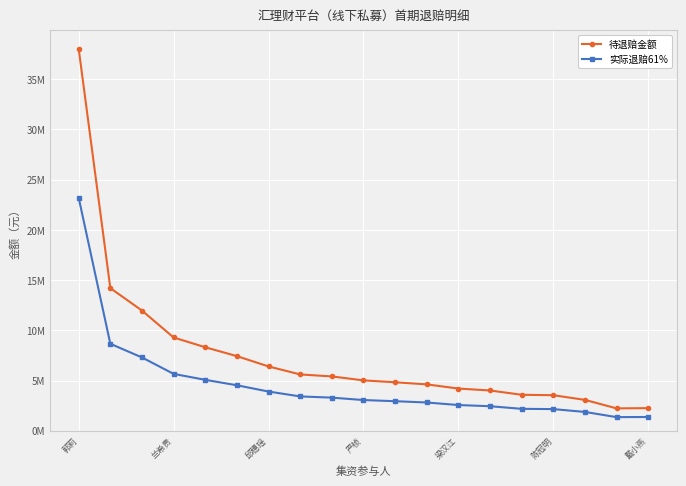

True or false: 待退赔金额 has more than 1 points higher than both neighbors.

False